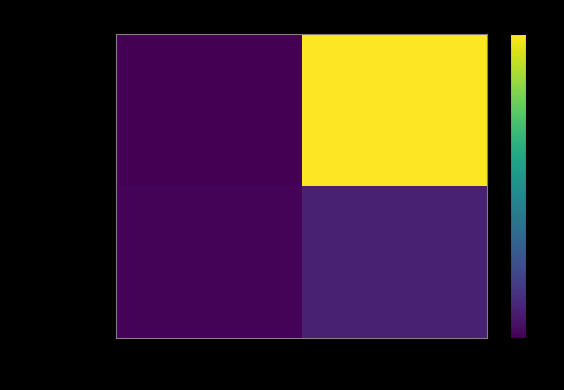

Count the number of data series in this chart.

2